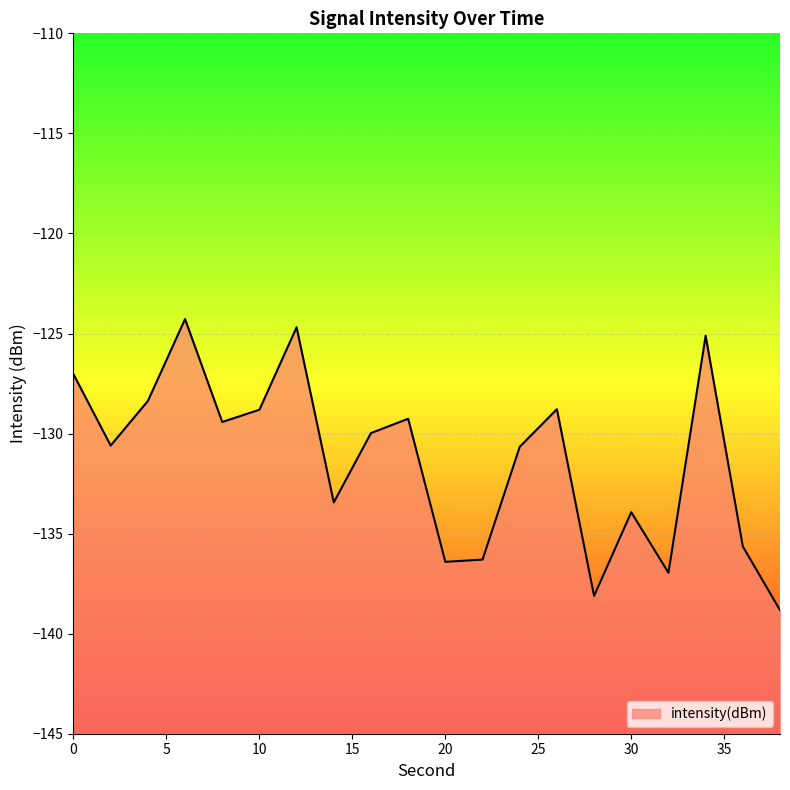

What is the sum of all values?

-2626.6